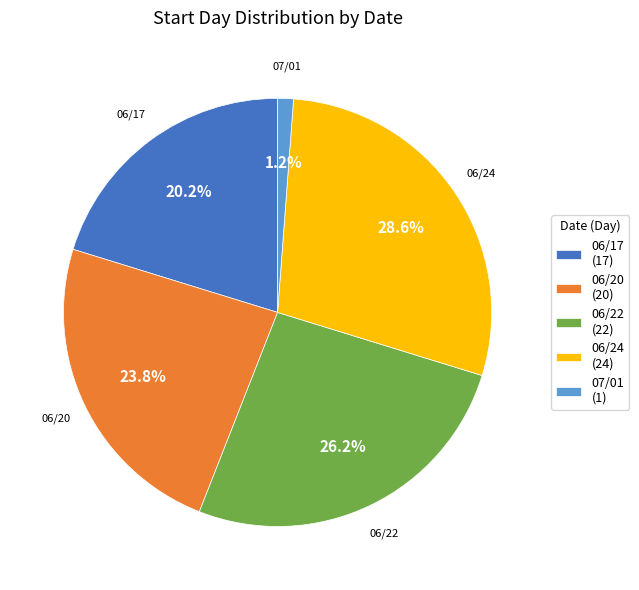

To the nearest percent, what is the average slice percentage?

20%